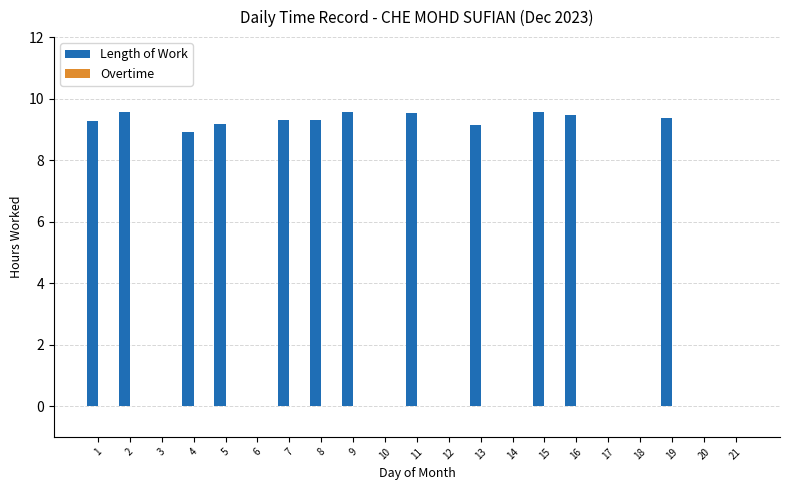

What is the sum of the values at 19 and 6?

9.4